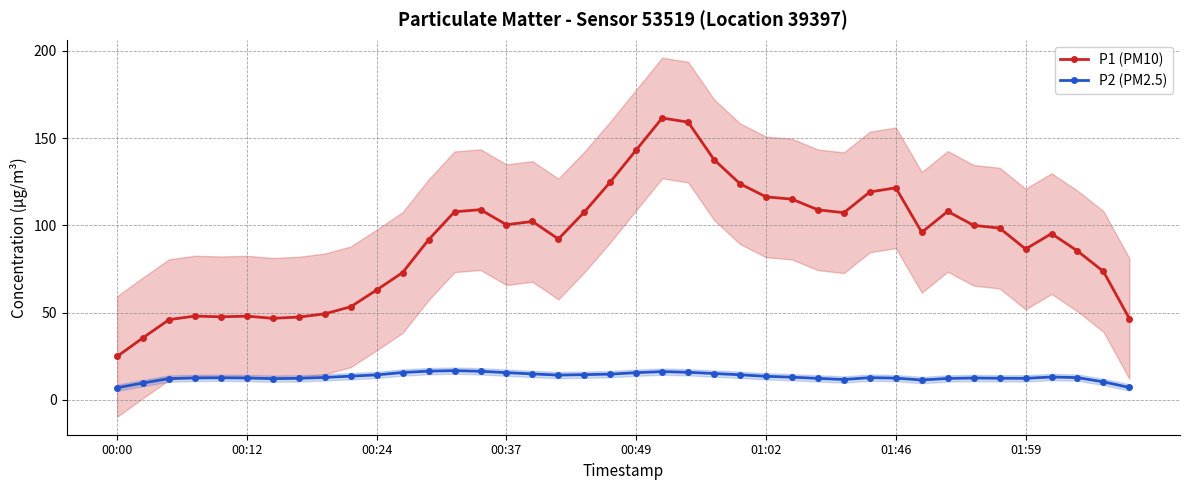

Between 9 and 39, which series saw the biggest shift?

P1 (PM10)